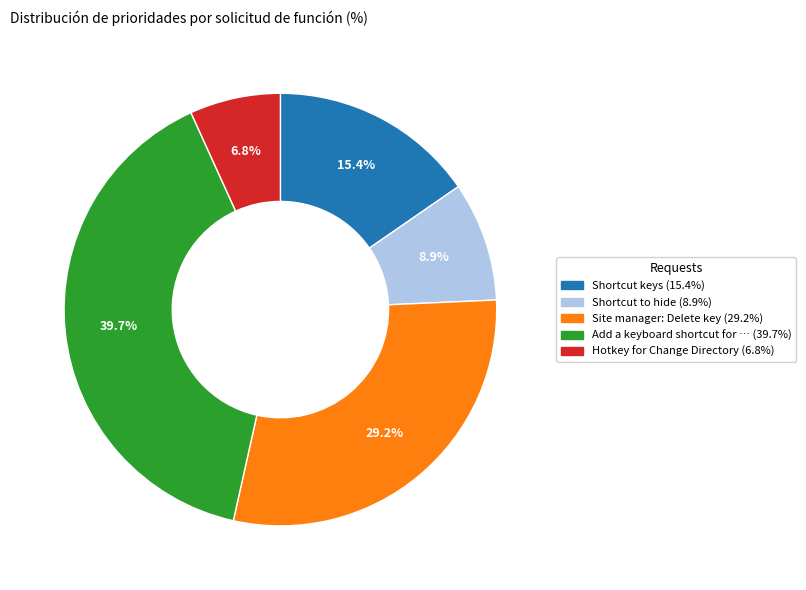

Is there any slice that represents more than half of the pie?

No